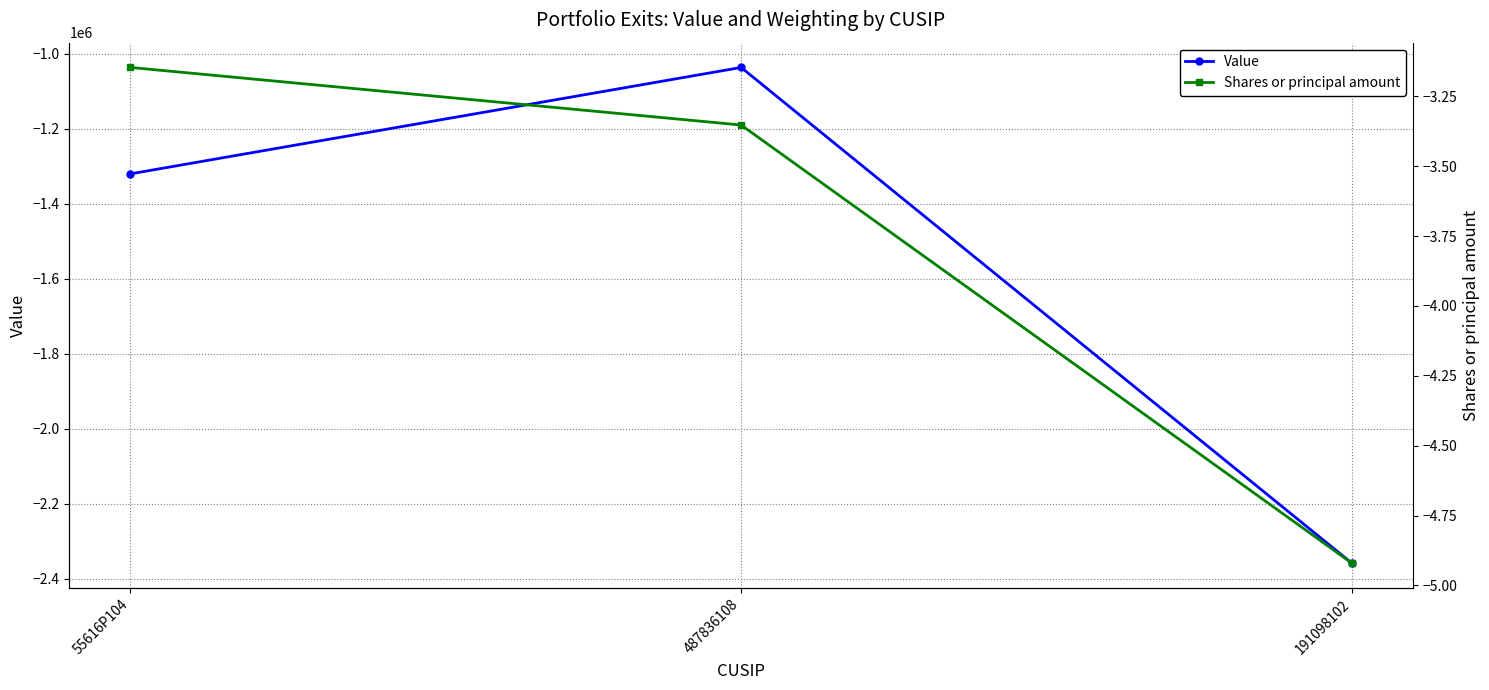

Reading left to right, extract all data points from this chart.

Value: 55616P104=-1320375.0	487836108=-1036617.0	191098102=-2358425.0
Shares or principal amount: 55616P104=-3.1	487836108=-3.4	191098102=-4.9